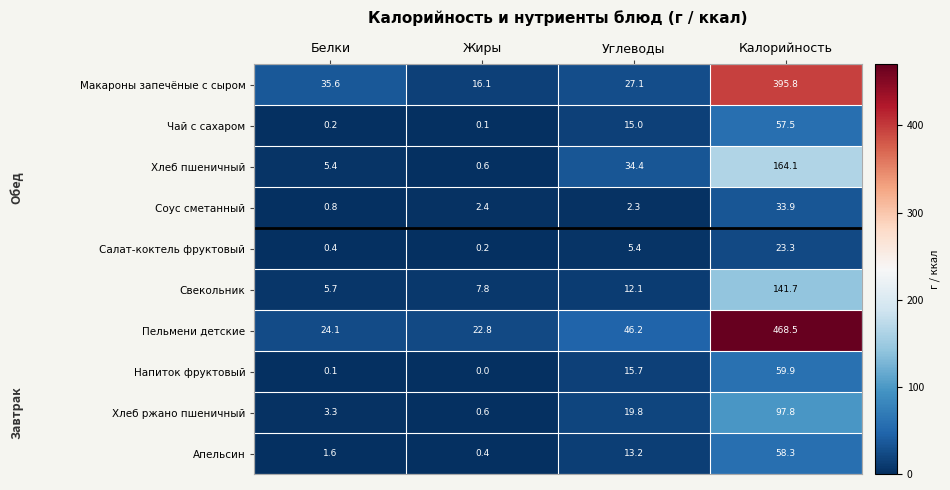

At which label does Макароны запечёные с сыром reach its minimum?

Жиры